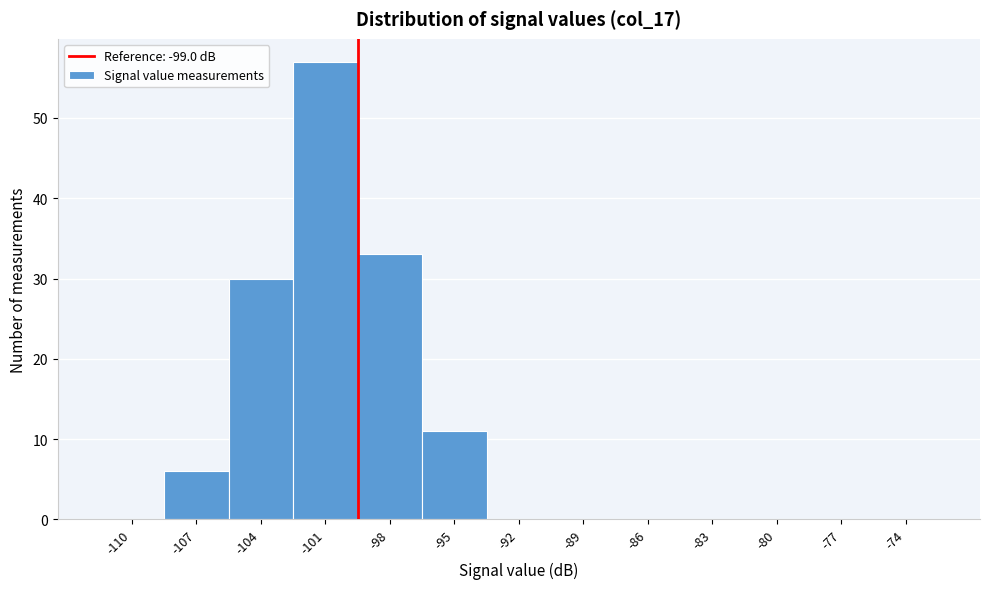

Reading left to right, transcribe all the data shown in this chart.

-110=0	-107=6	-104=30	-101=57	-98=33	-95=11	-92=0	-89=0	-86=0	-83=0	-80=0	-77=0	-74=0